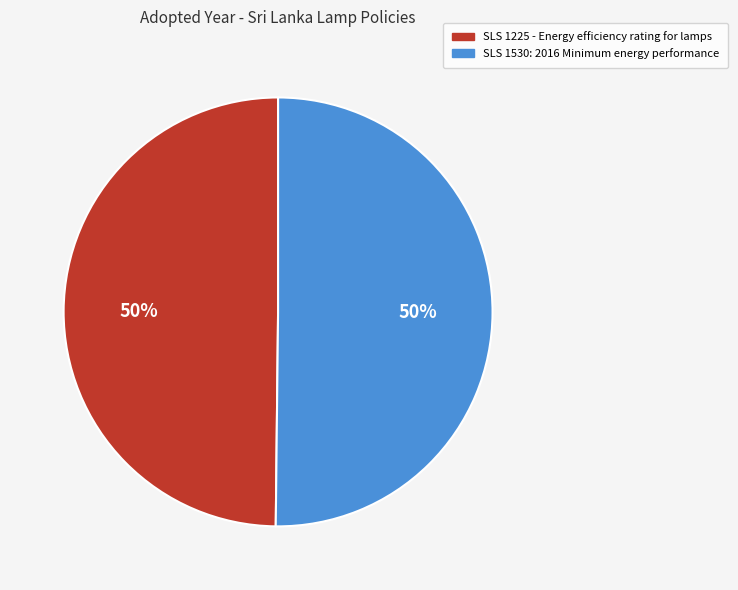

Combined, do SLS 1530: 2016 Minimum energy performance and SLS 1225 - Energy efficiency rating for lamps account for over 50%?

Yes